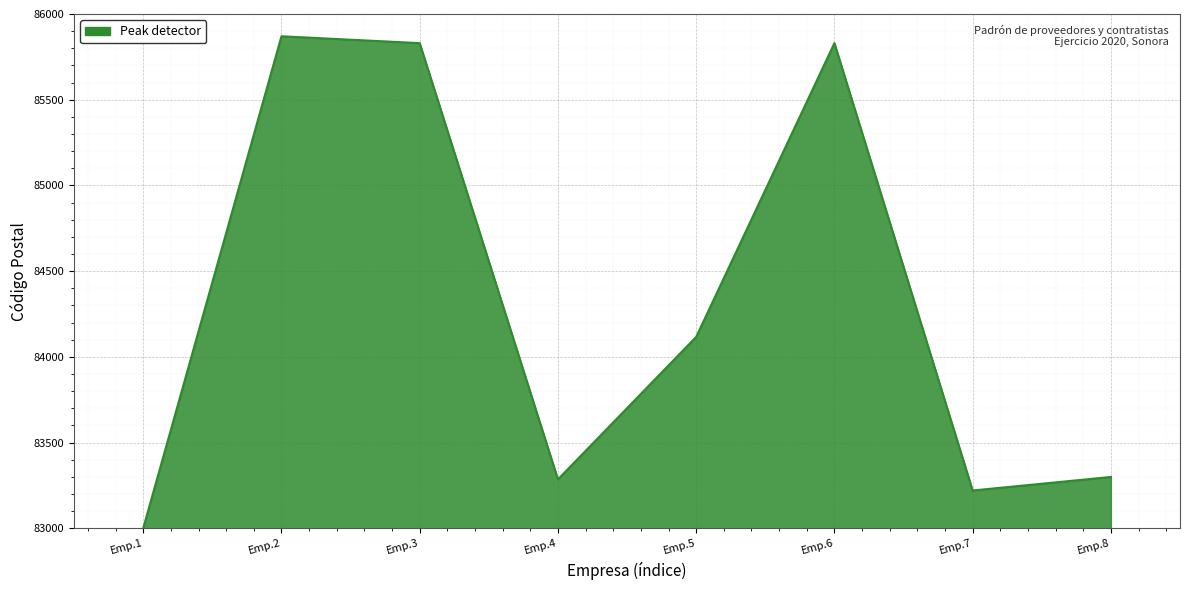

Approximately how many times larger is the value at Emp.2 compared to Emp.6?

1.0